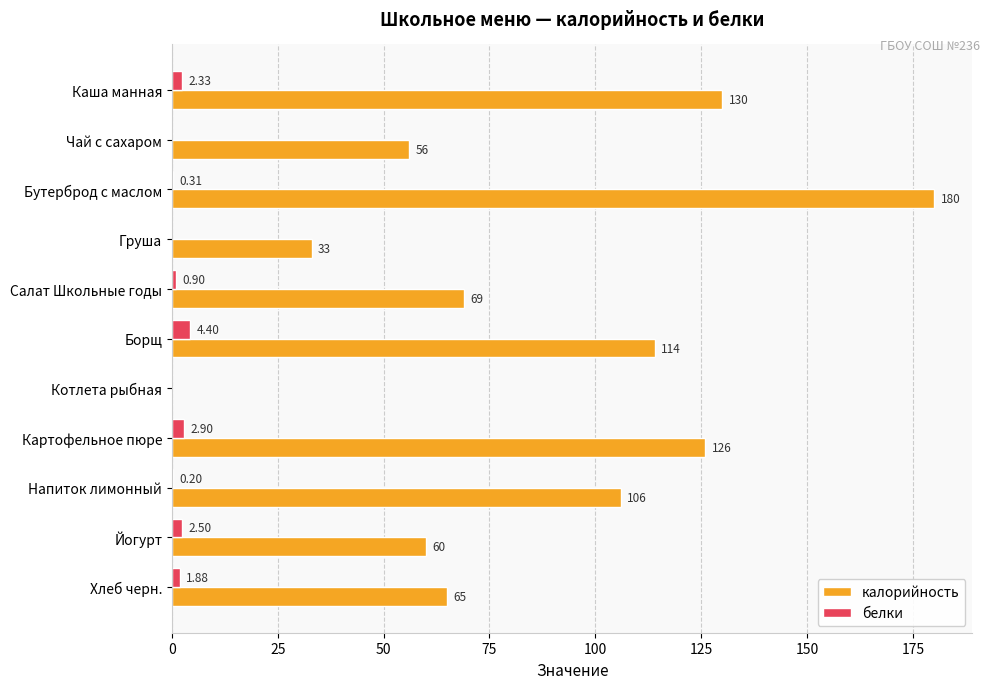

At which category is the sum across all series the highest?

Бутерброд с маслом